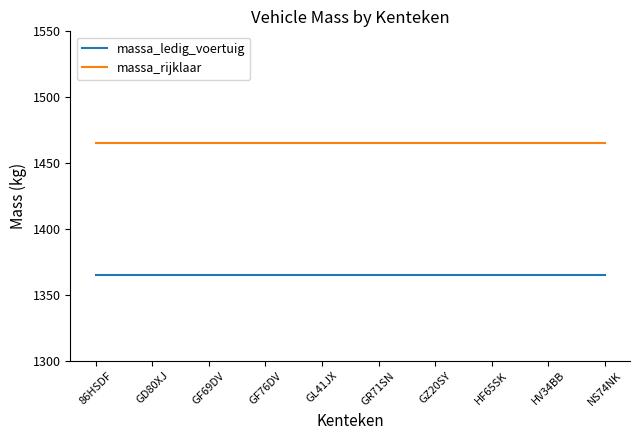

Rank the series at GF76DV from lowest to highest value.

massa_ledig_voertuig, massa_rijklaar